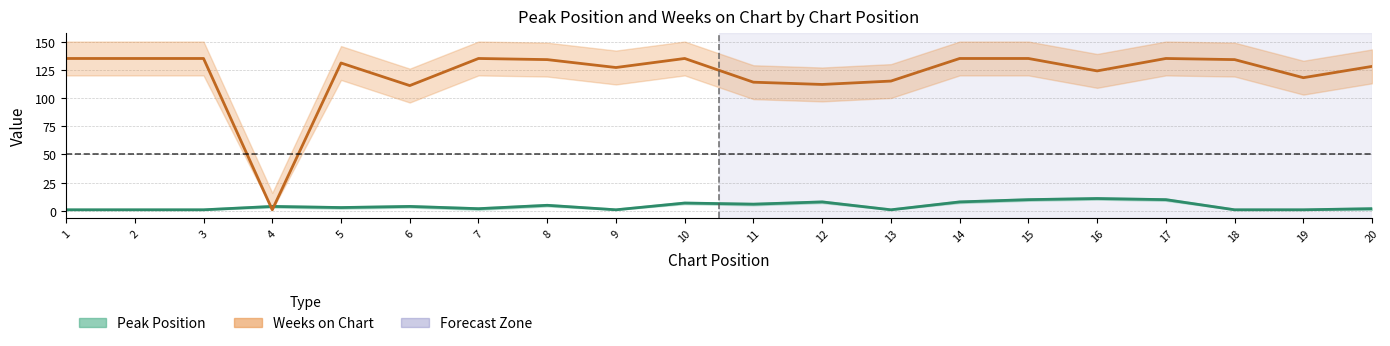

What is the approximate value of Peak Position at 18?

1